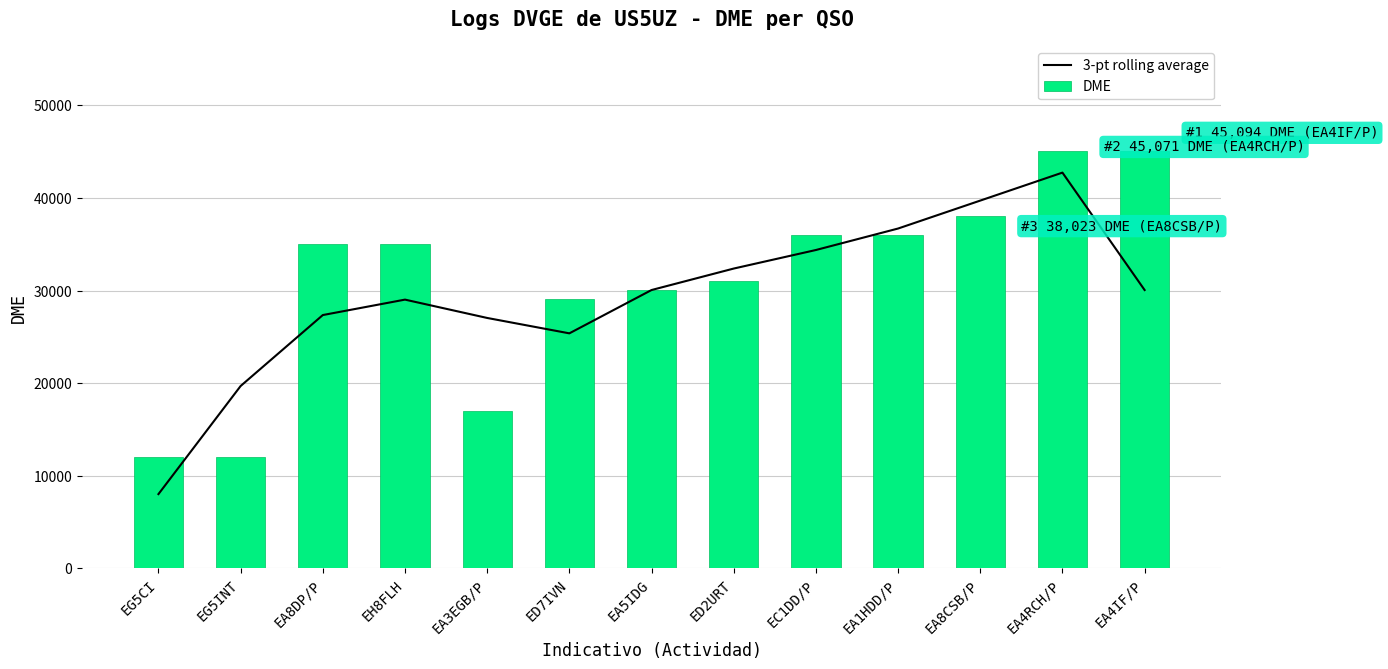

At which category does the chart reach its minimum across all series?

EG5CI